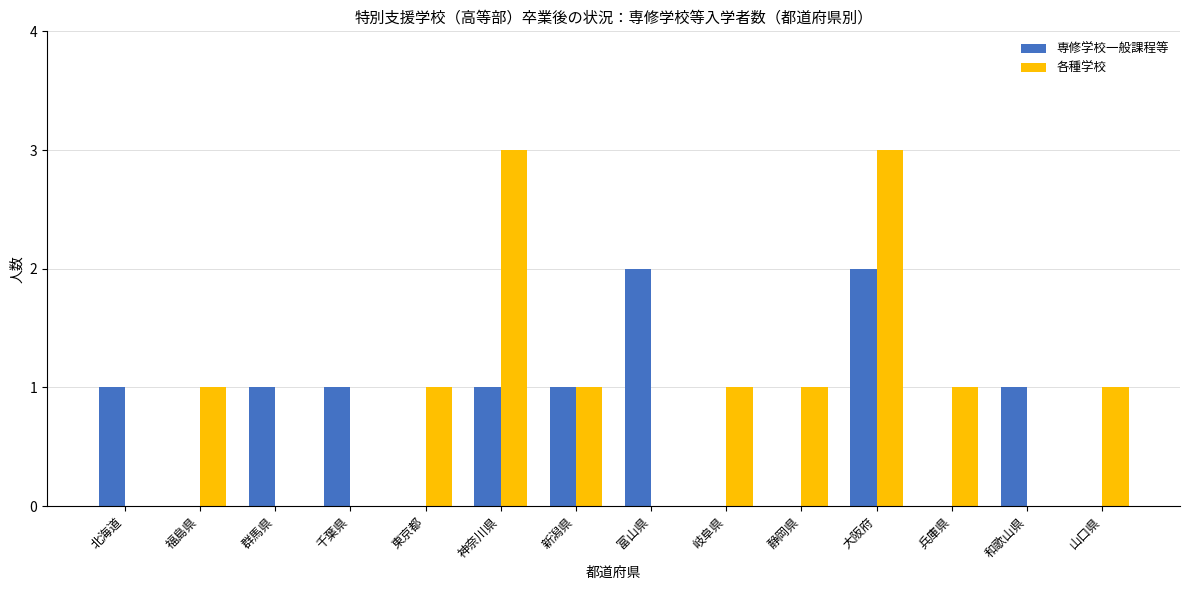

What is the difference between the 各種学校 values at 千葉県 and 東京都?

1